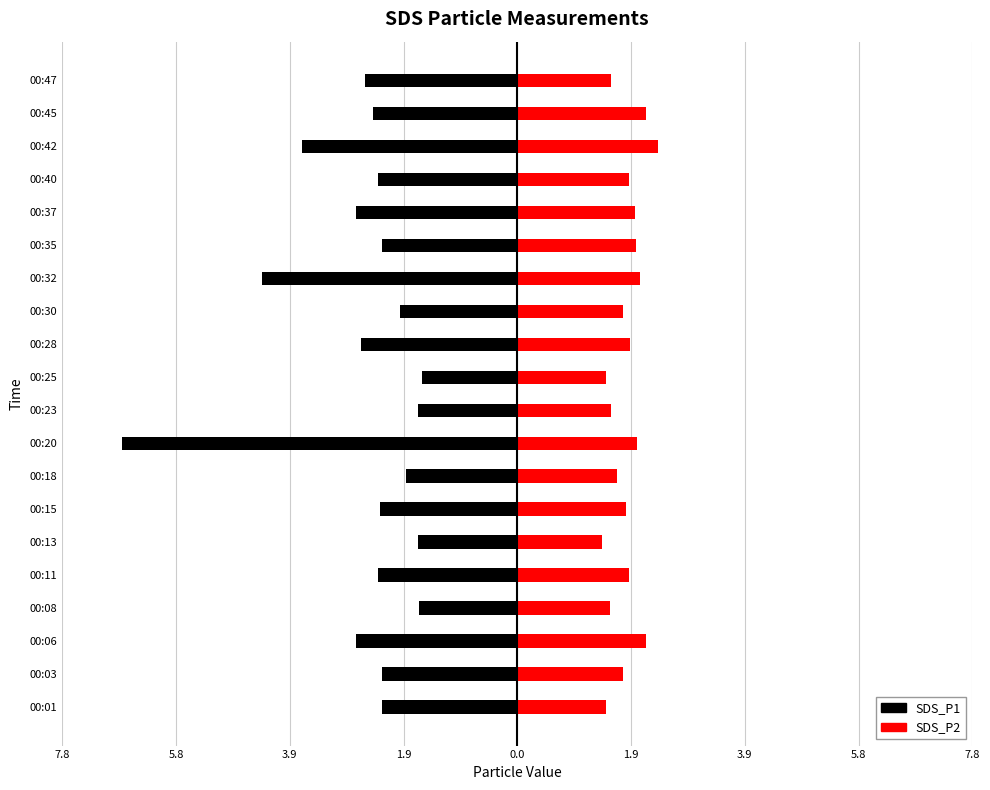

Reading right to left, what are all the values shown in this chart?

SDS_P1: -2.6	-2.5	-3.7	-2.4	-2.8	-2.3	-4.3	-2.0	-2.7	-1.6	-1.7	-6.8	-1.9	-2.4	-1.7	-2.4	-1.7	-2.8	-2.3	-2.3
SDS_P2: 1.6	2.2	2.4	1.9	2.0	2.0	2.1	1.8	1.9	1.5	1.6	2.0	1.7	1.9	1.4	1.9	1.6	2.2	1.8	1.5